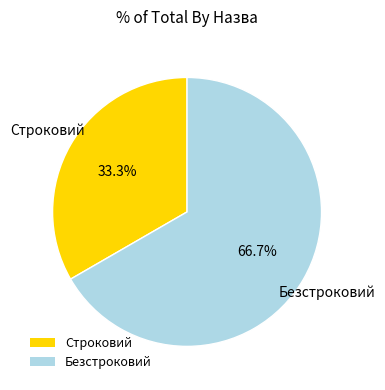

Which slice is the smallest?

Строковий